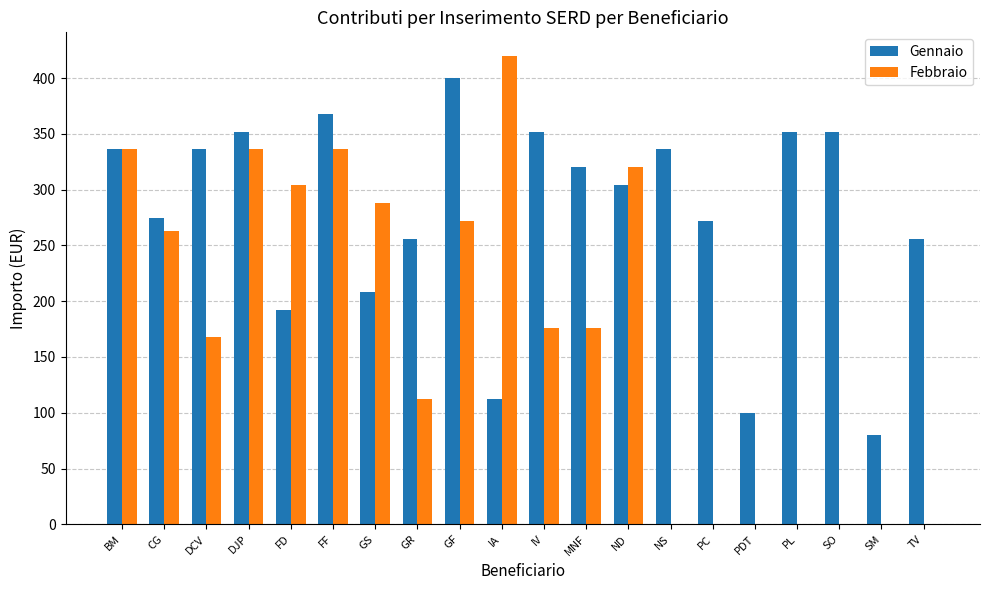

How many groups of bars are there?

20